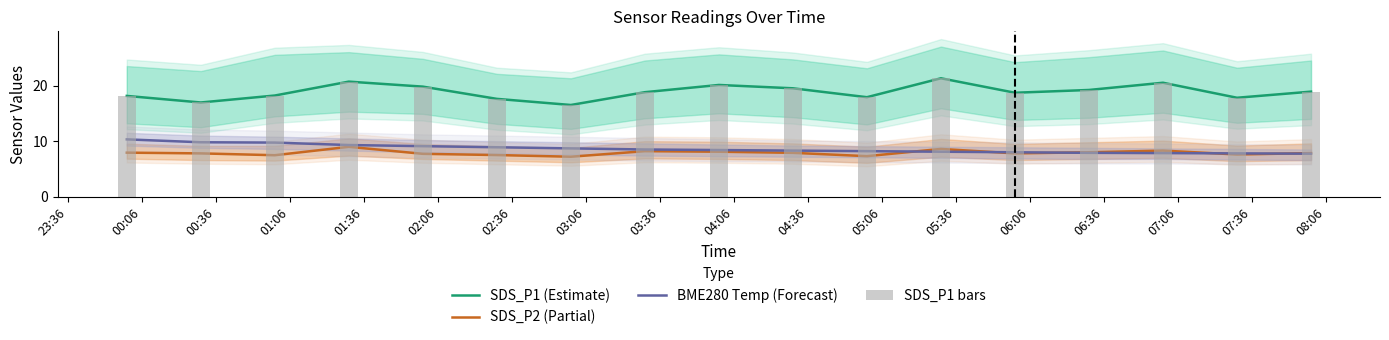

At how many categories does at least one series exceed 16?

17